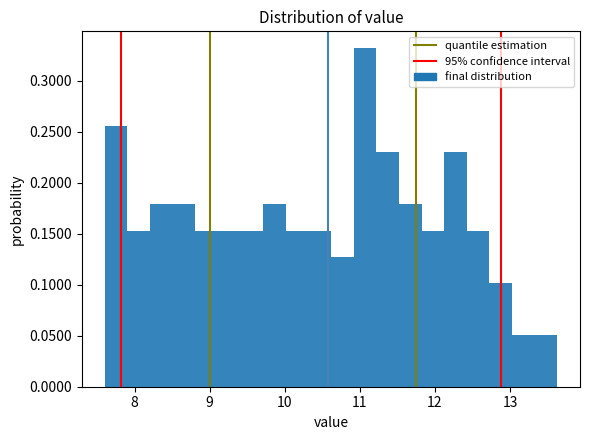

Read against the x-axis, roughly where is the centre of the tallest bar?

11.1